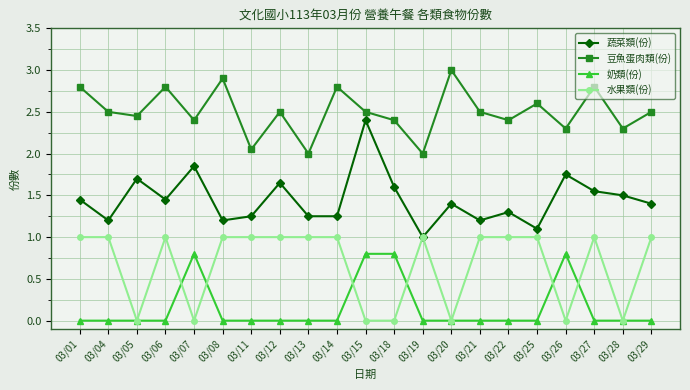

What is the sum of all 水果類(份) values?

14.0